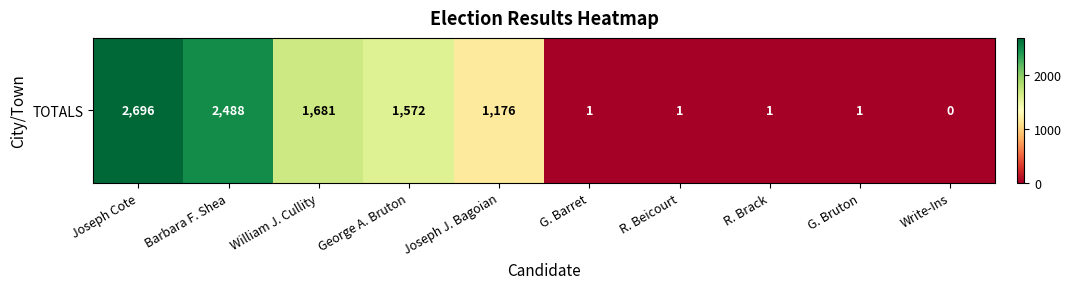

How many values are above zero?

9